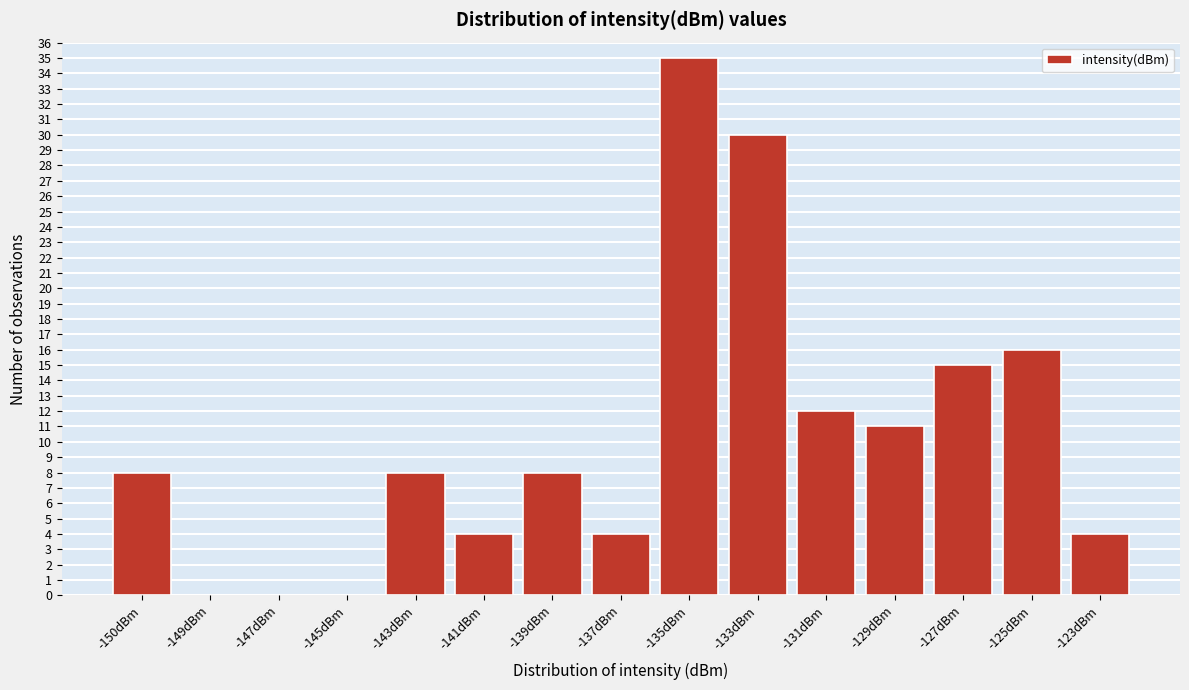

Reading left to right, extract all data points from this chart.

-150dBm=8	-149dBm=0	-147dBm=0	-145dBm=0	-143dBm=8	-141dBm=4	-139dBm=8	-137dBm=4	-135dBm=35	-133dBm=30	-131dBm=12	-129dBm=11	-127dBm=15	-125dBm=16	-123dBm=4